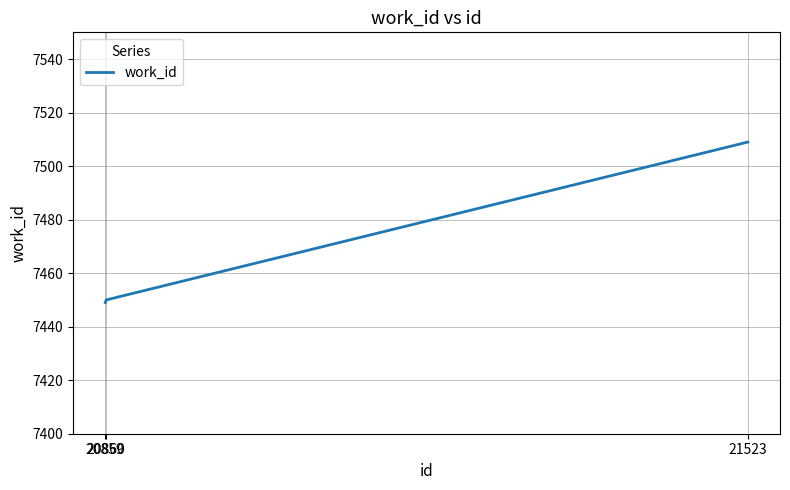

What is the smallest value displayed?

7449